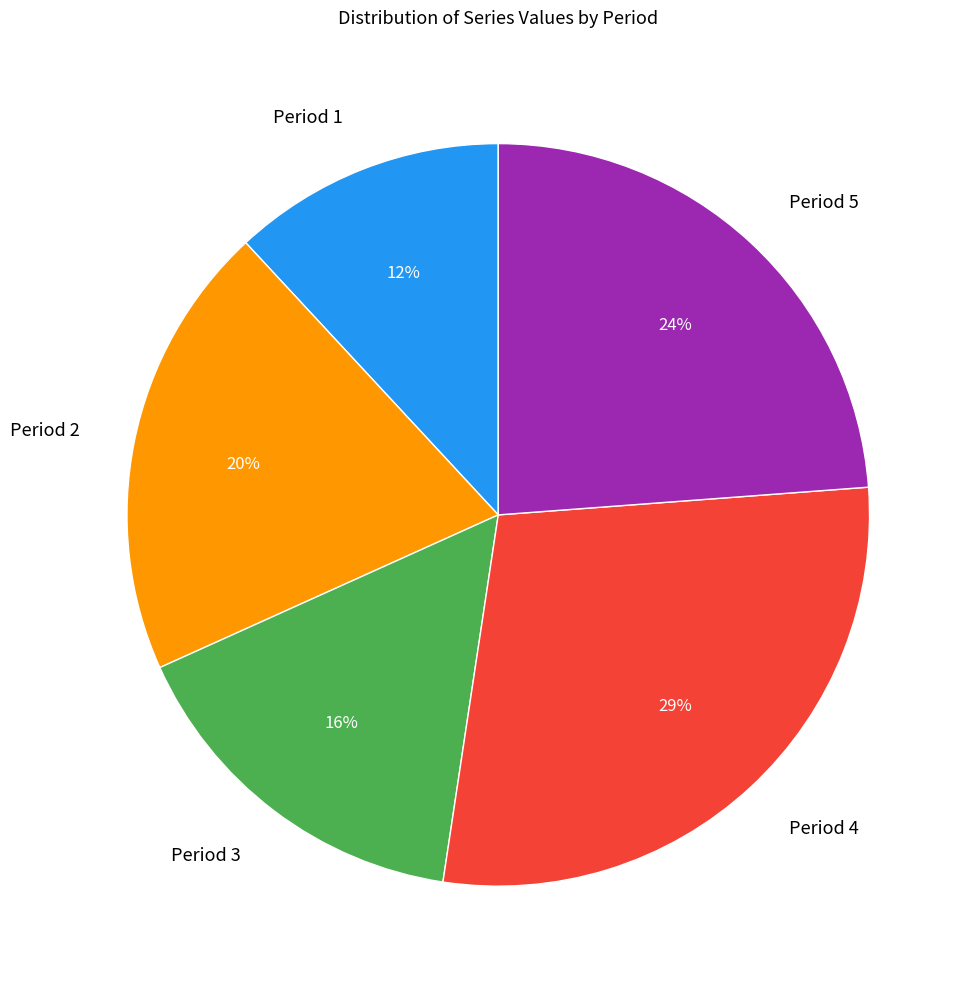

Rank the categories by value from lowest to highest.

Period 1, Period 3, Period 2, Period 5, Period 4